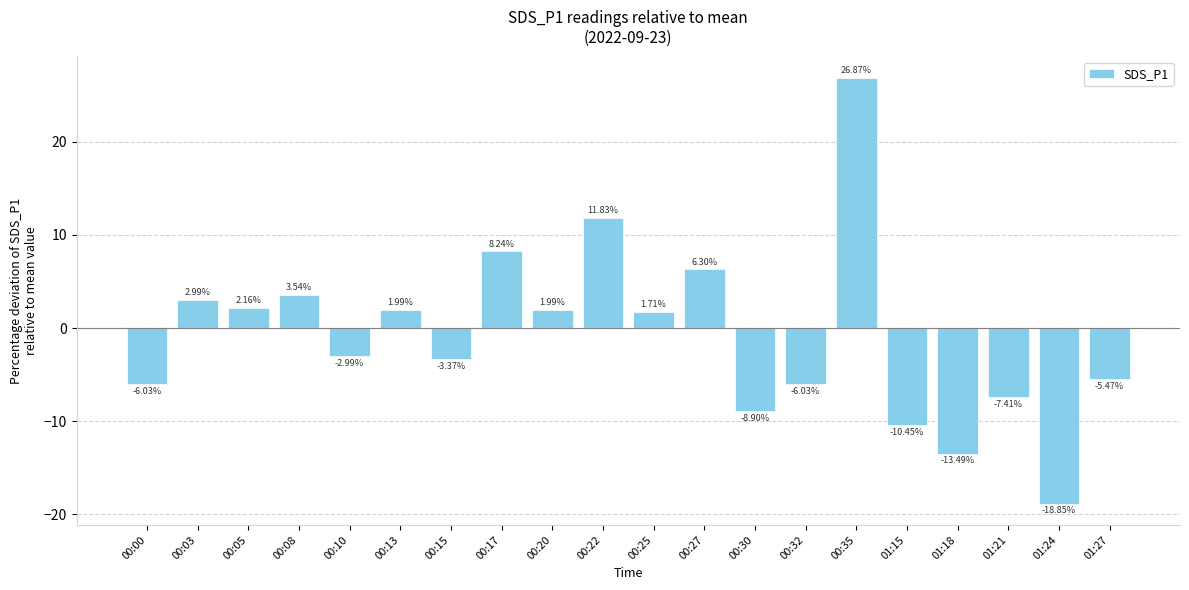

What is the sum of all values?

-15.4